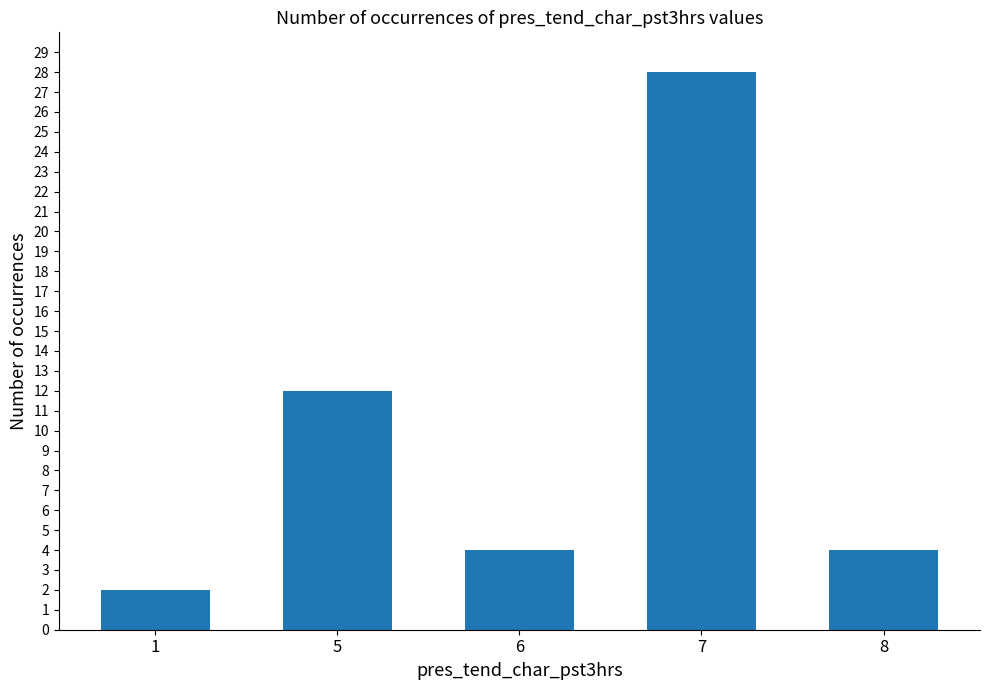

What is the sum of all values?

50